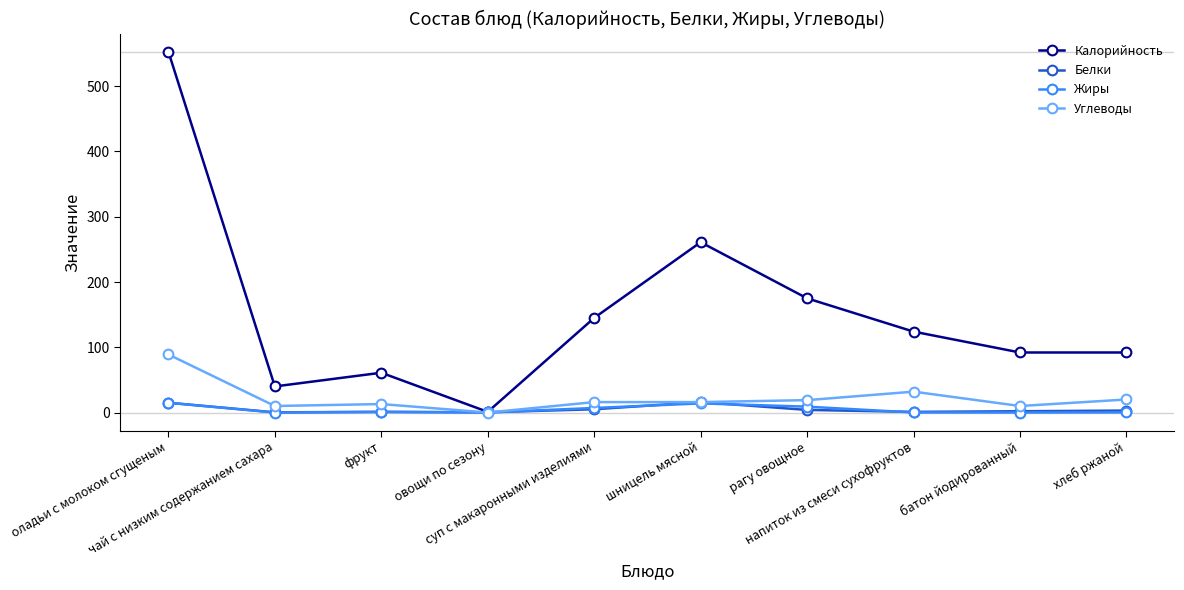

True or false: Калорийность has more than 1 interior local peaks.

True